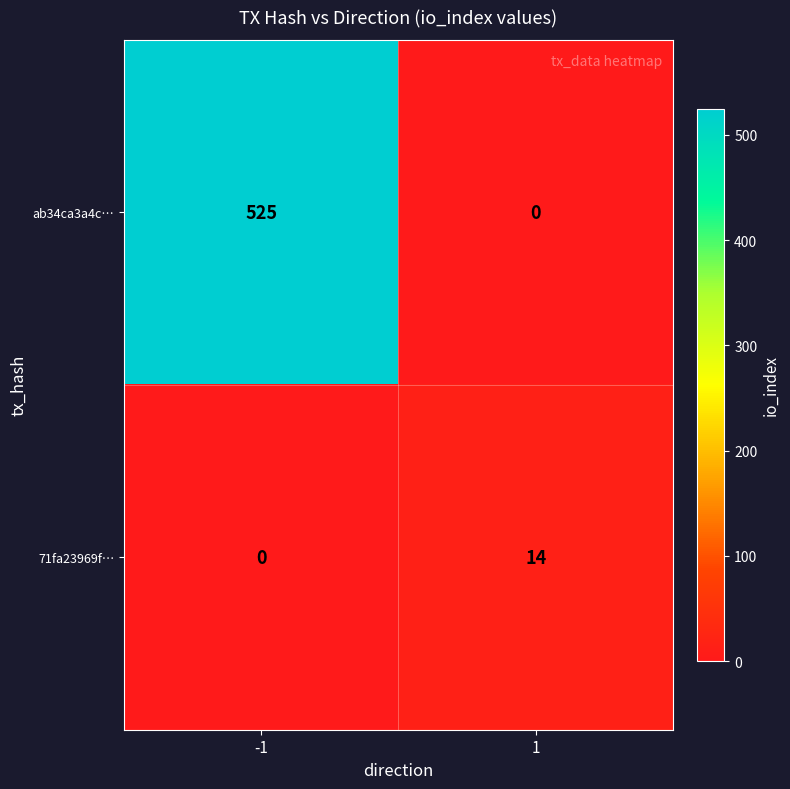

What is the difference between the 71fa23969f… values at 1 and -1?

14